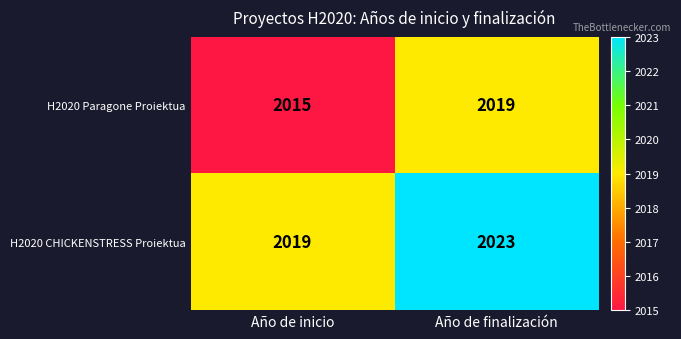

True or false: H2020 Paragone Proiektua has a value of 2019 at Año de finalización.

True